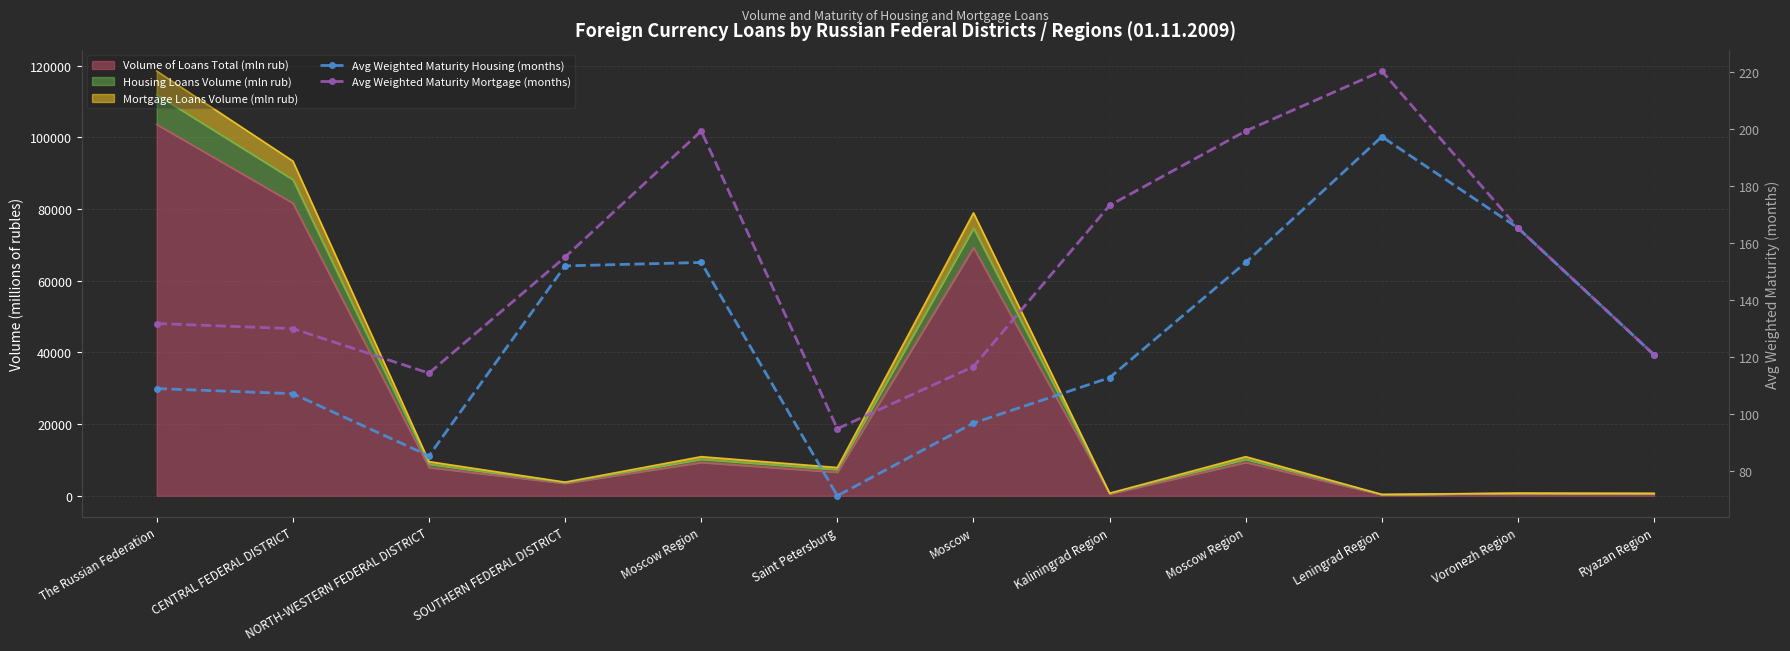

Read the Avg Weighted Maturity Housing (months) value at Saint Petersburg.

71.4